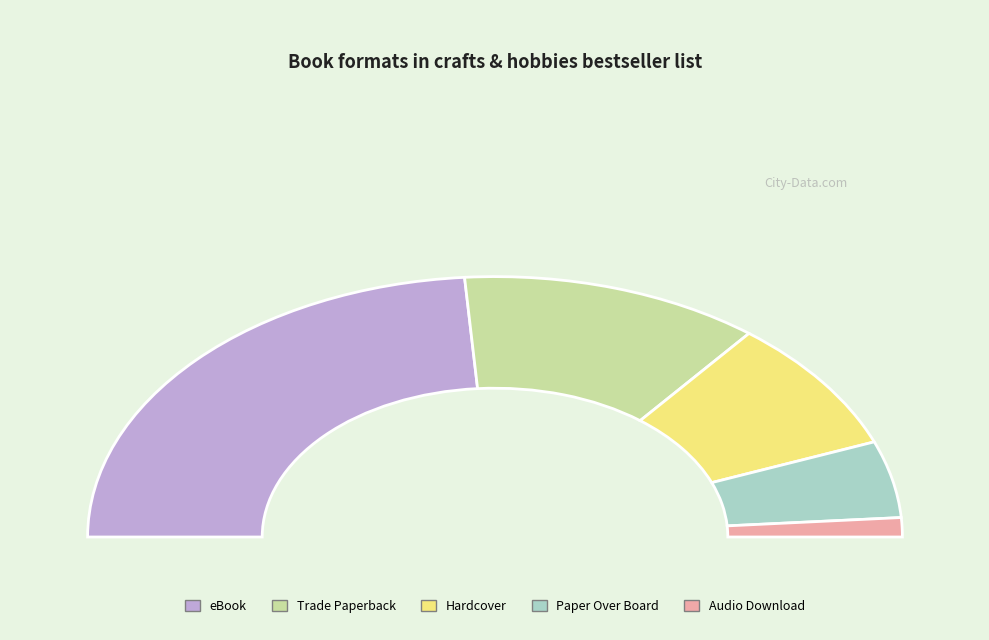

True or false: Audio Download accounts for 14% of the total.

False